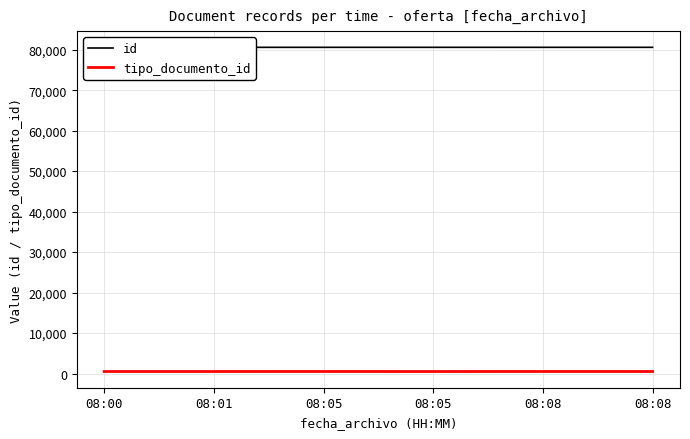

Count the id values in the range 80583 to 80586.

4